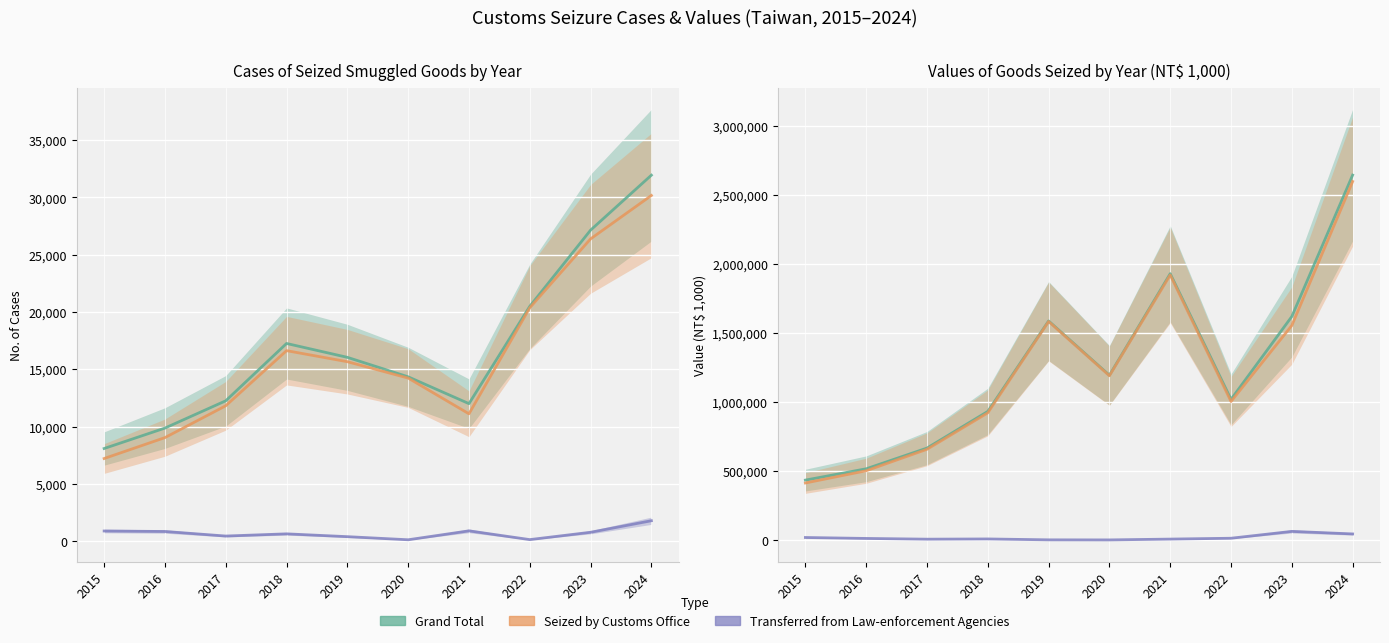

In Transferred Value, how many points are higher than both neighbors (excluding endpoints)?

2